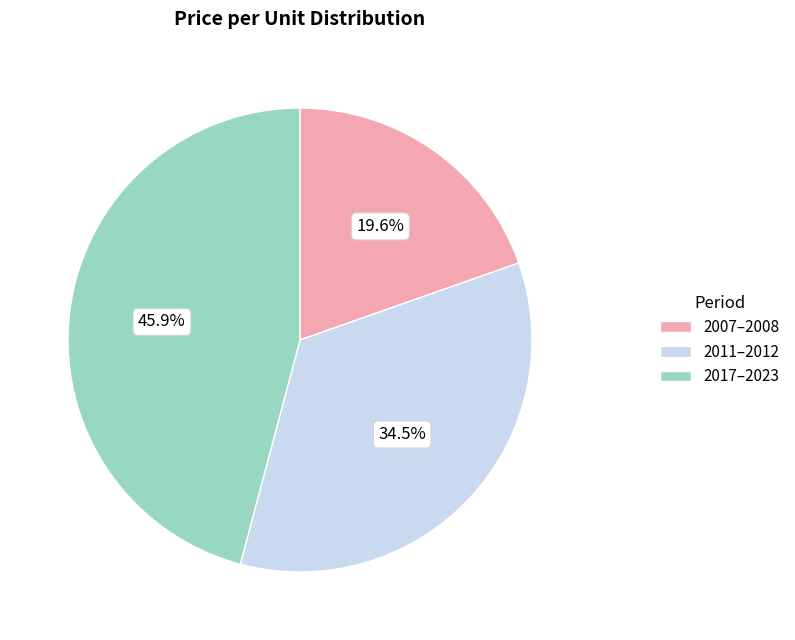

How many segments does this pie chart have?

3